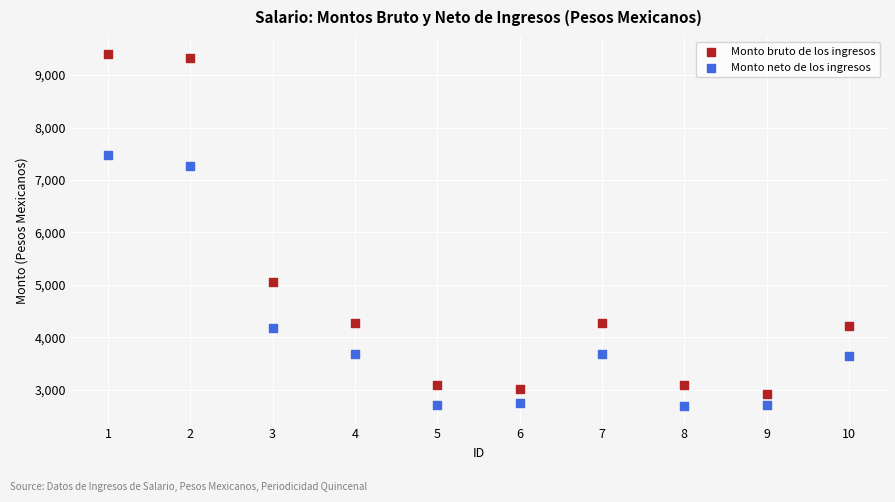

Across all series, what Y value is closest to 6040?

5044.4